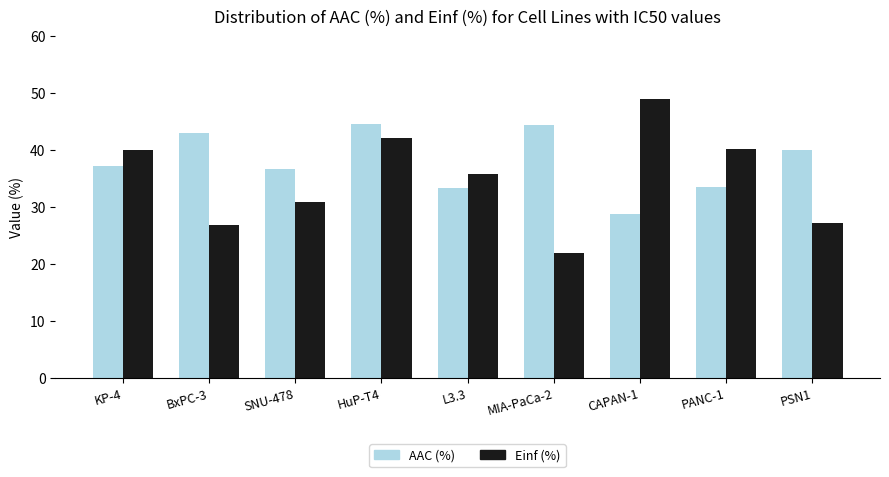

What is the value of the AAC (%) bar at the 5th from the left?

33.2